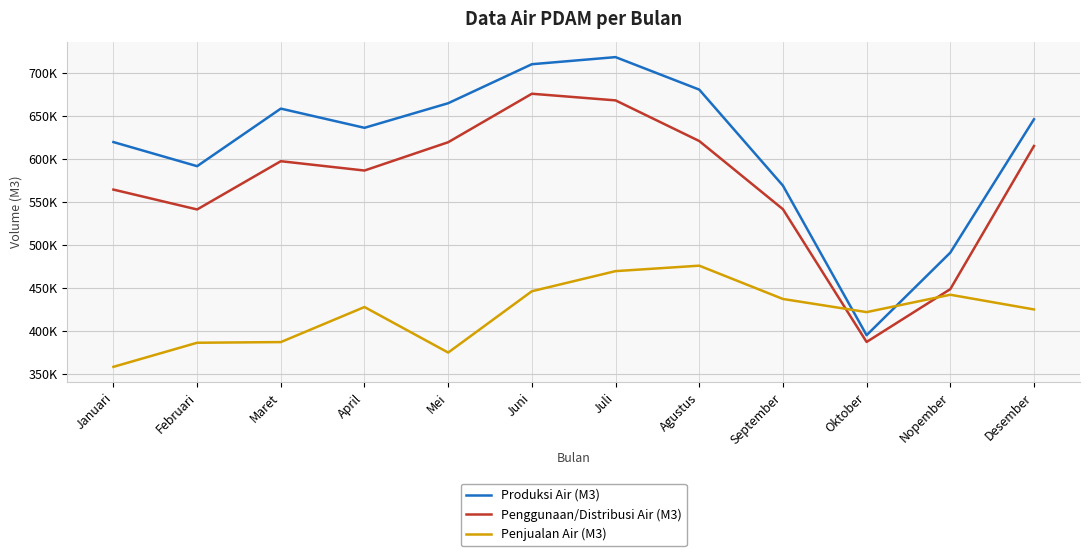

Is this an area chart (filled region under the line)?

No